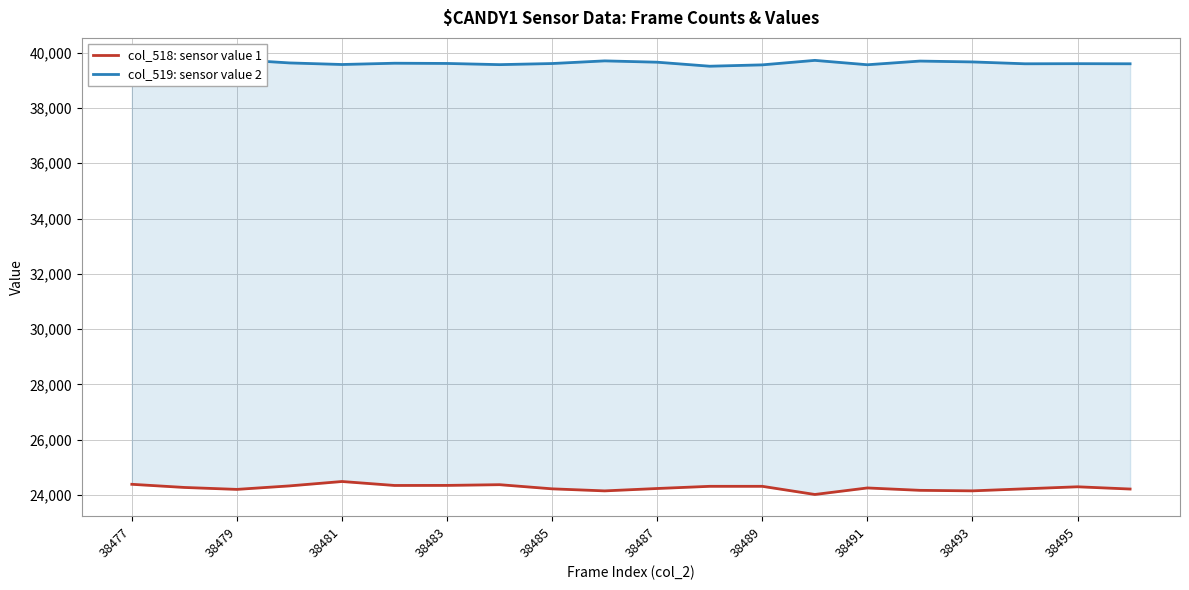

Which has a higher value, 13 or 14?

14